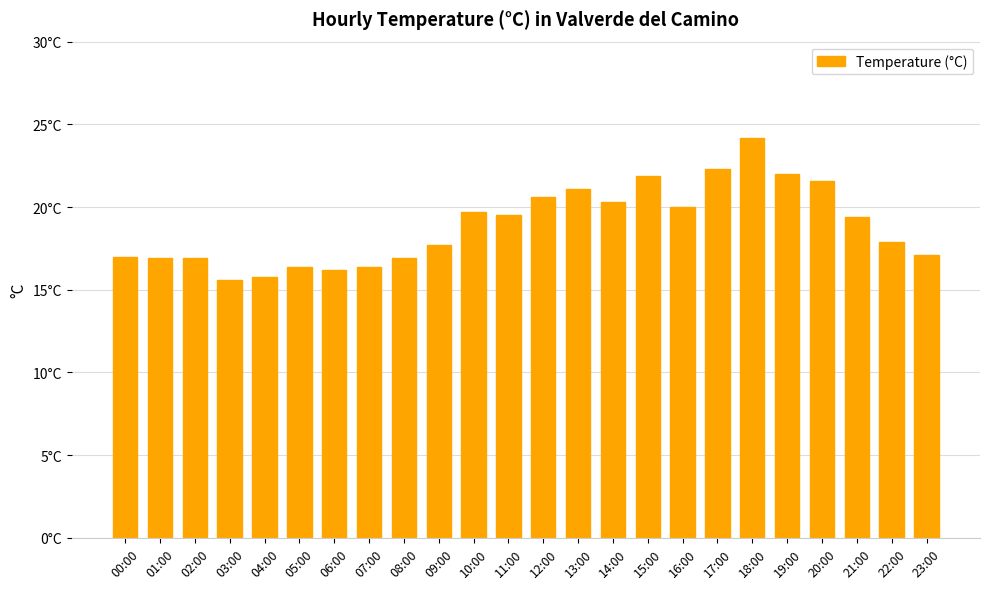

Reading left to right, extract all data points from this chart.

17.0	16.9	16.9	15.6	15.8	16.4	16.2	16.4	16.9	17.7	19.7	19.5	20.6	21.1	20.3	21.9	20.0	22.3	24.2	22.0	21.6	19.4	17.9	17.1